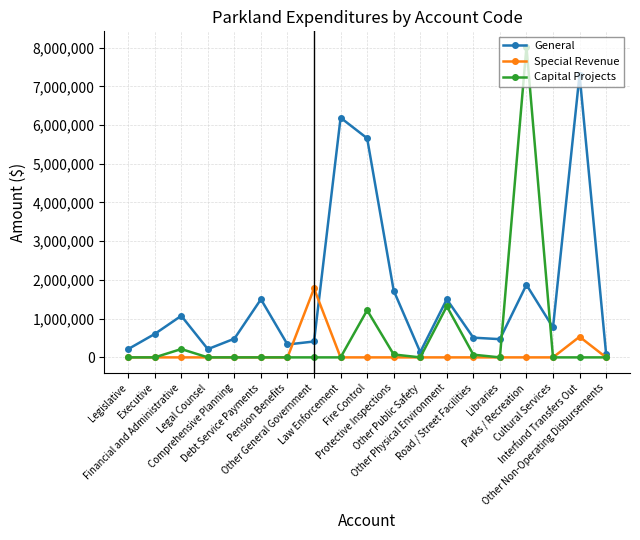

At which category does General reach its first local valley?

Legal Counsel